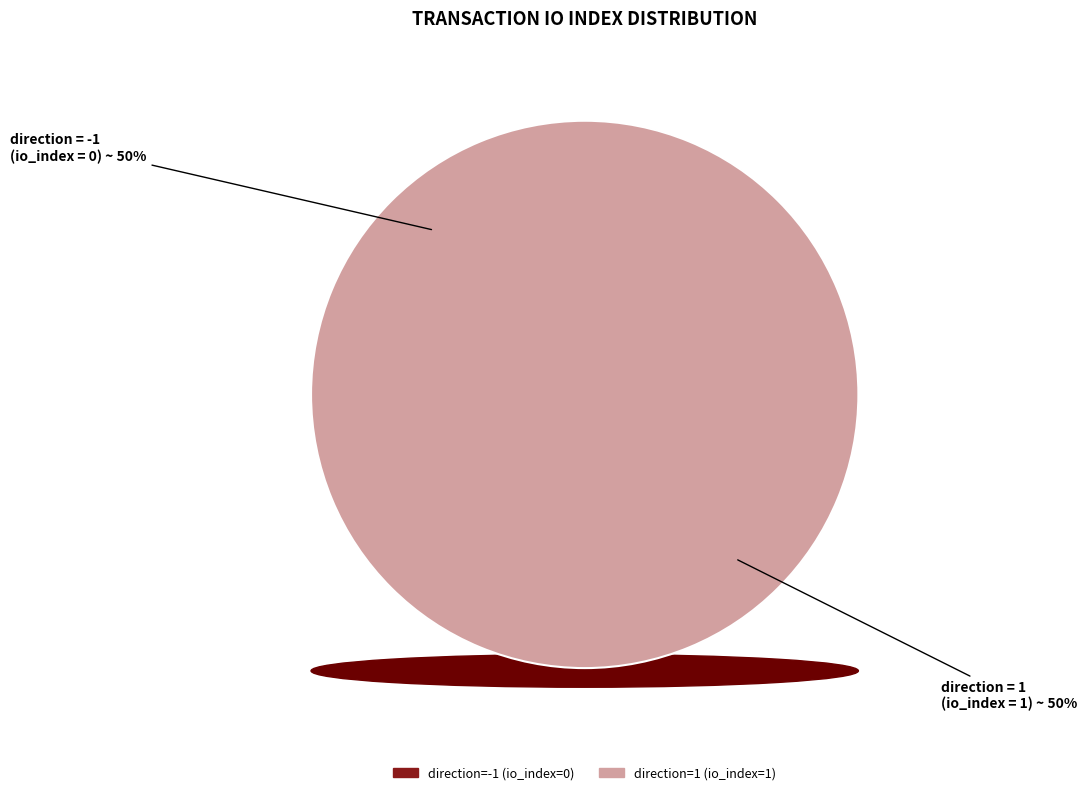

How many segments does this pie chart have?

2